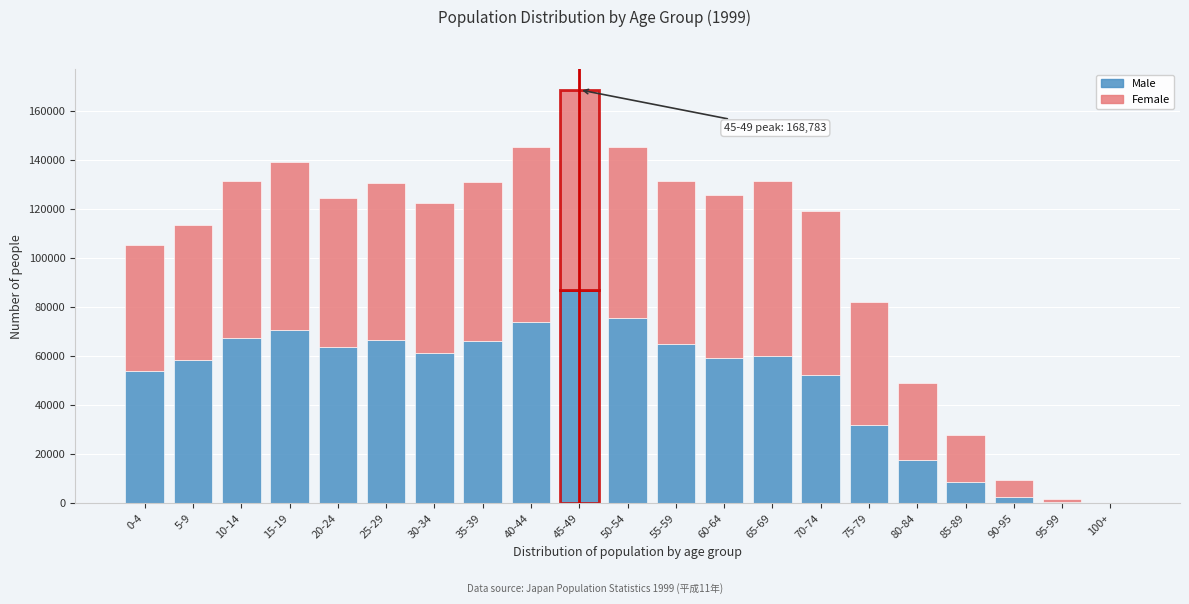

What is the sum of all Male values?

1043112